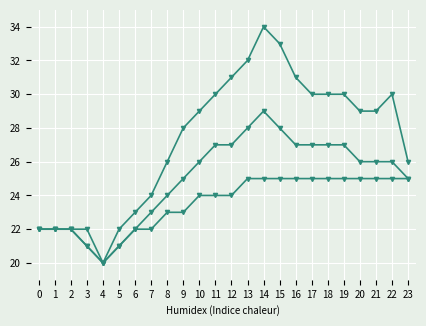

How many data points does each series have?

24